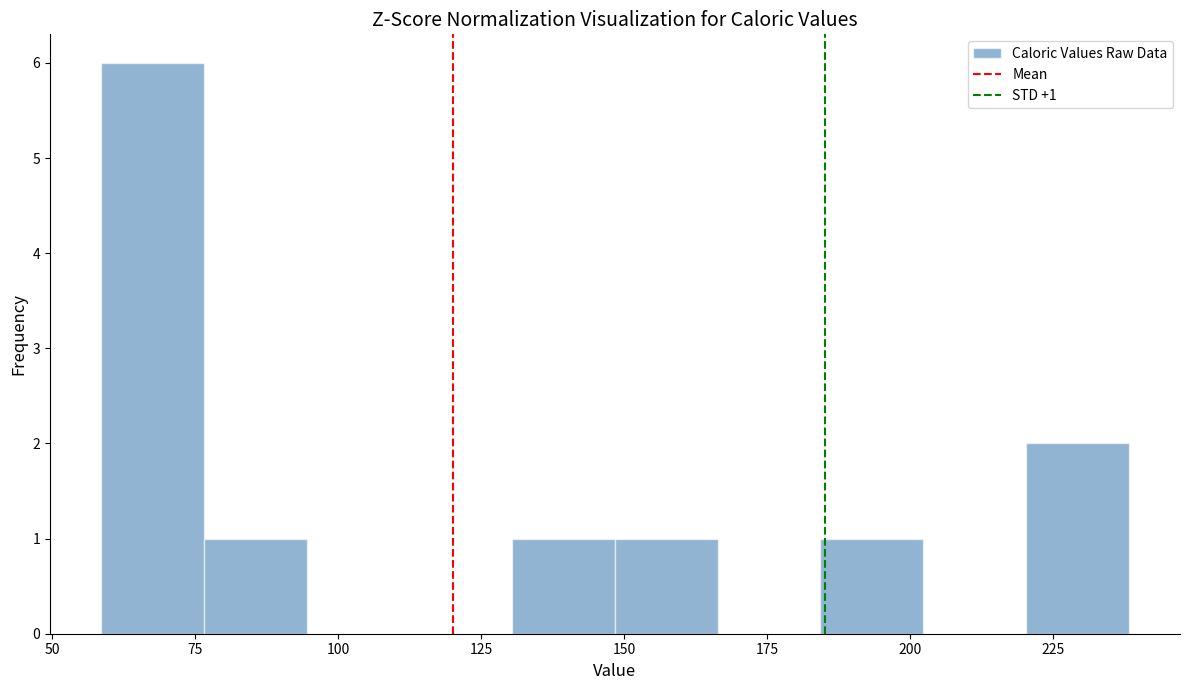

Read against the x-axis, roughly where is the centre of the tallest bar?

70